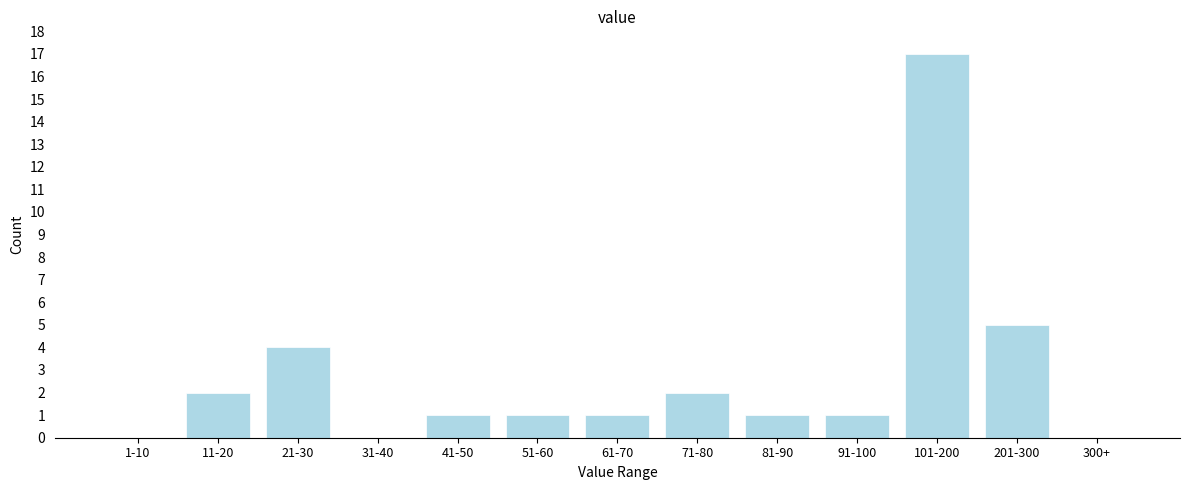

Reading right to left, what are all the values shown in this chart?

300+=0	201-300=5	101-200=17	91-100=1	81-90=1	71-80=2	61-70=1	51-60=1	41-50=1	31-40=0	21-30=4	11-20=2	1-10=0